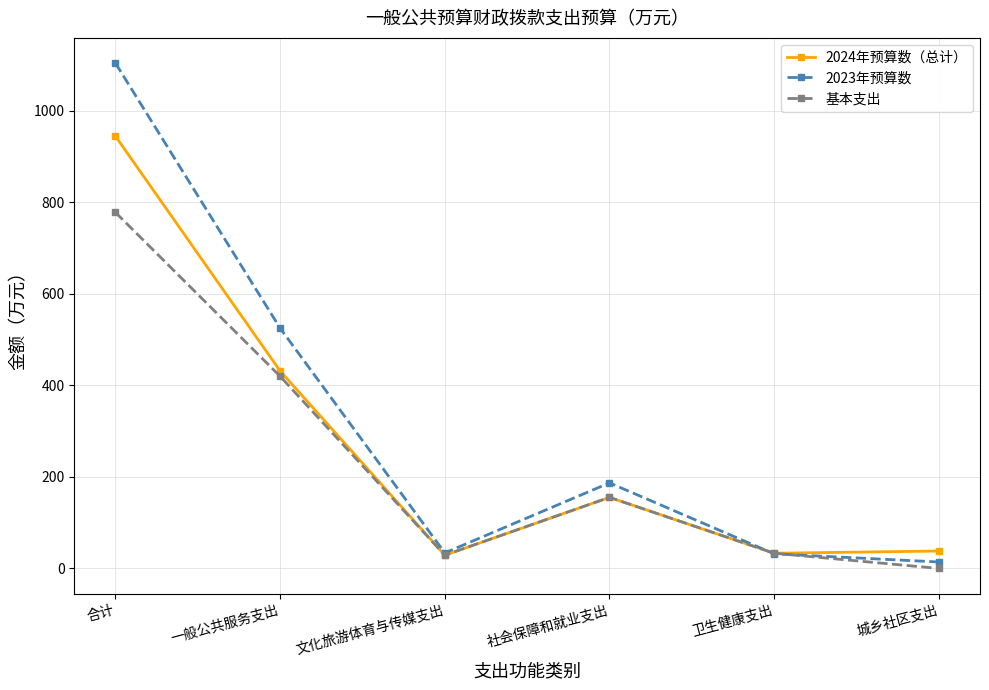

What is the difference between the highest and lowest values at 卫生健康支出?

1.4